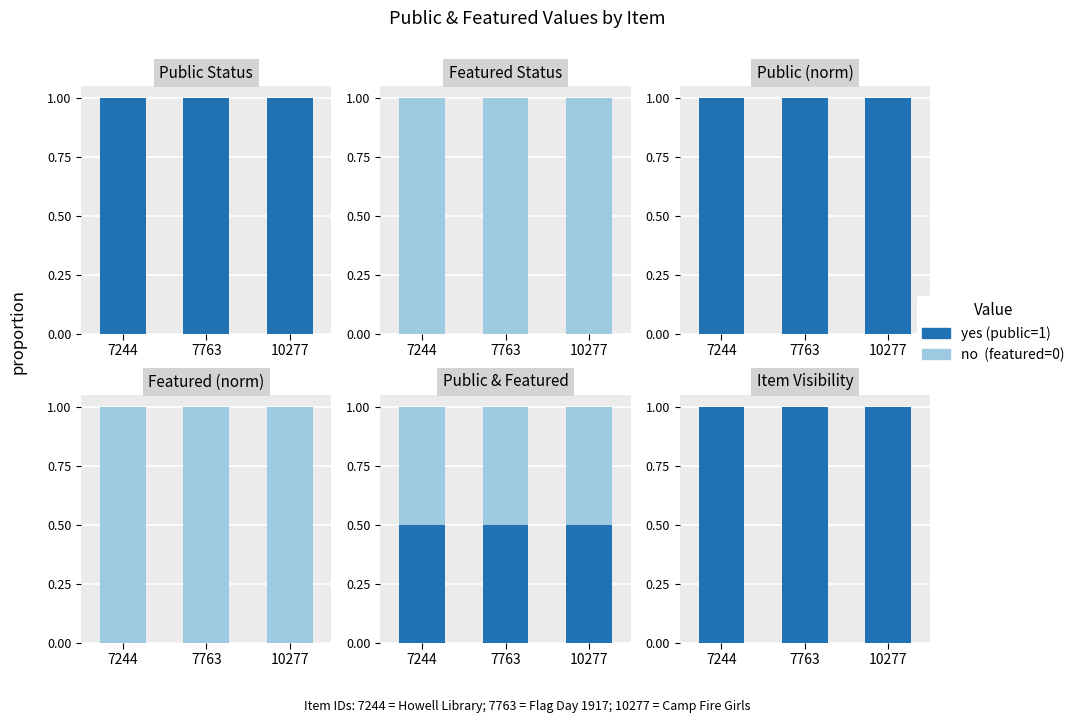

List the series in order of their peak value, lowest first.

no, yes